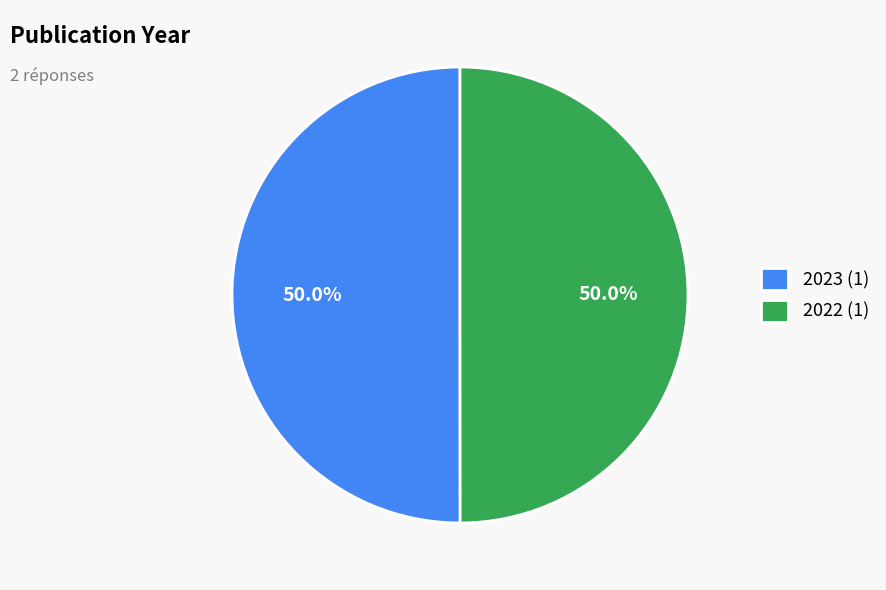

Count the number of slices in the pie.

2